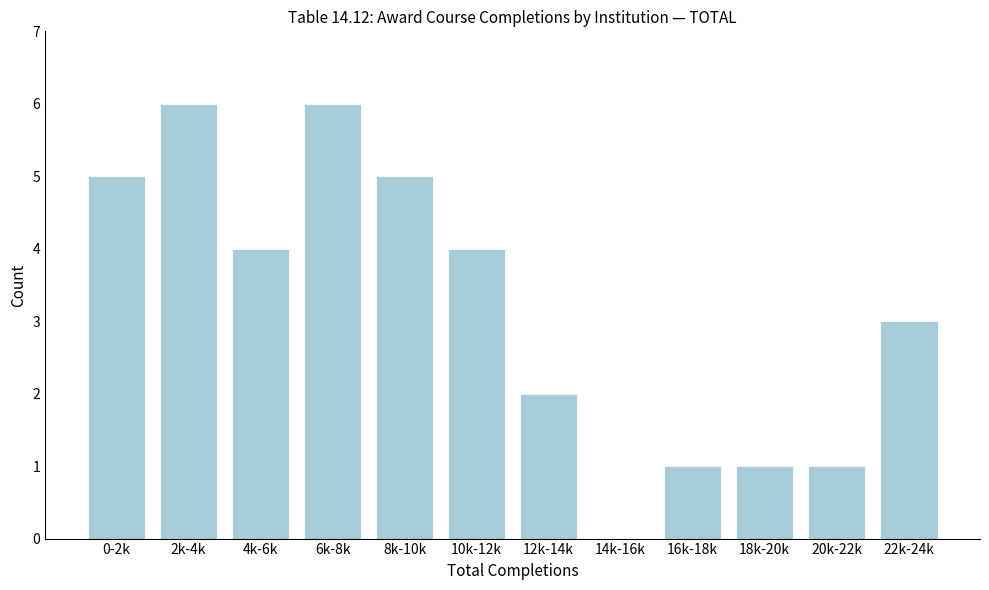

Reading left to right, list all the values displayed in this chart.

0-2k=5	2k-4k=6	4k-6k=4	6k-8k=6	8k-10k=5	10k-12k=4	12k-14k=2	14k-16k=0	16k-18k=1	18k-20k=1	20k-22k=1	22k-24k=3